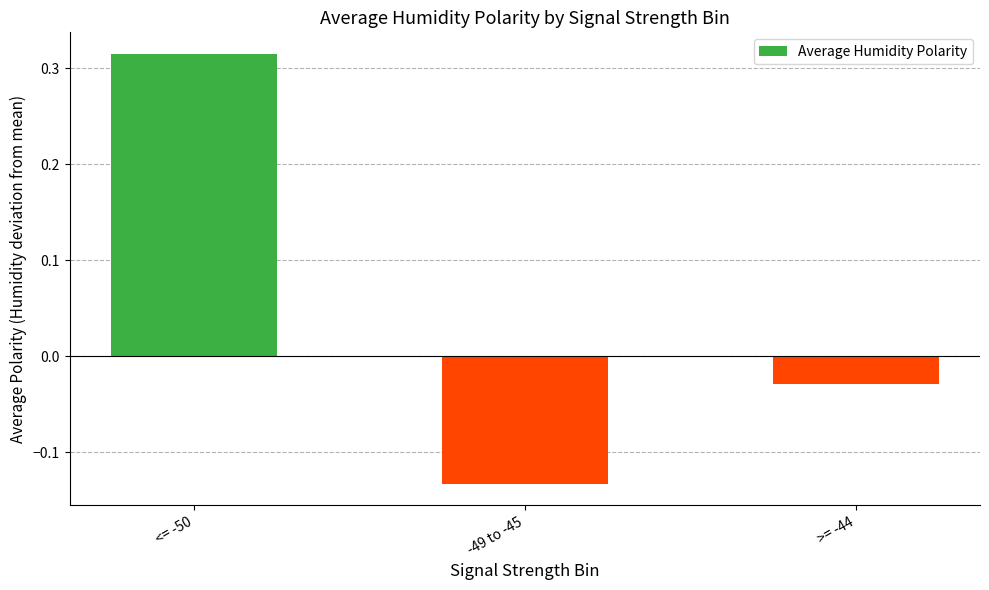

What is the label of the 3rd bar from the left?

>= -44